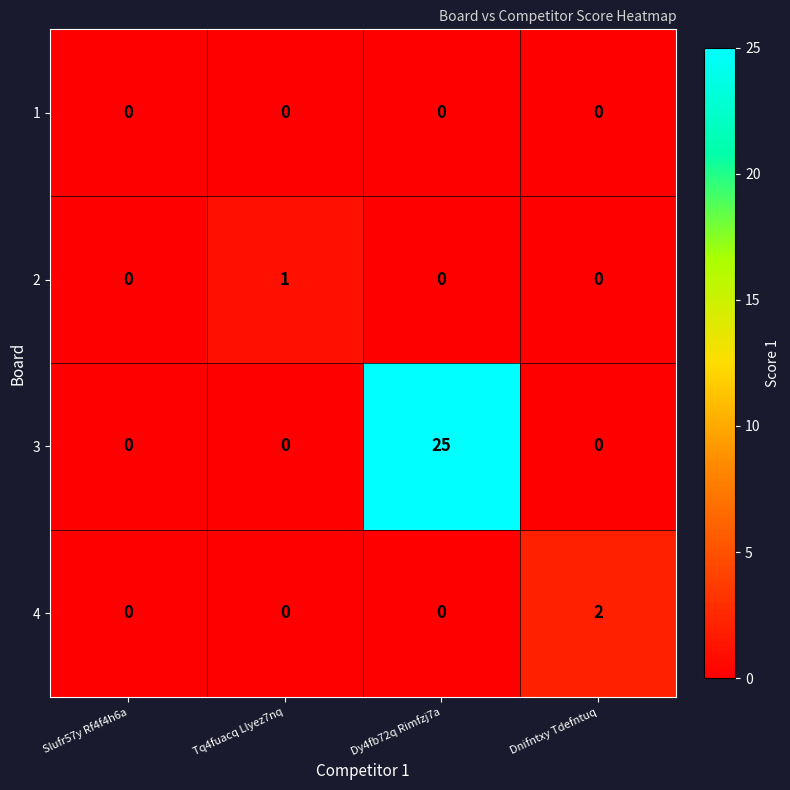

Which series changed the most between Slufr57y Rf4f4h6a and Dnifntxy Tdefntuq?

4